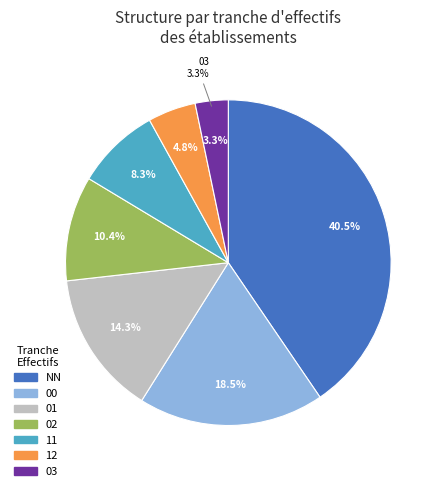

To the nearest percent, what percentage of the pie is 03?

3%